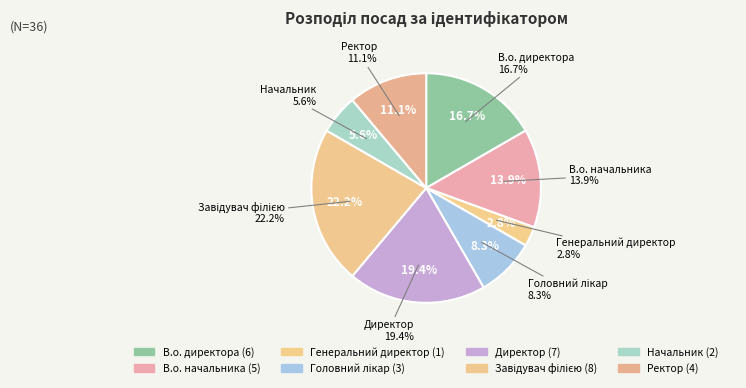

The Ректор slice represents 1% of the pie. True or false?

False